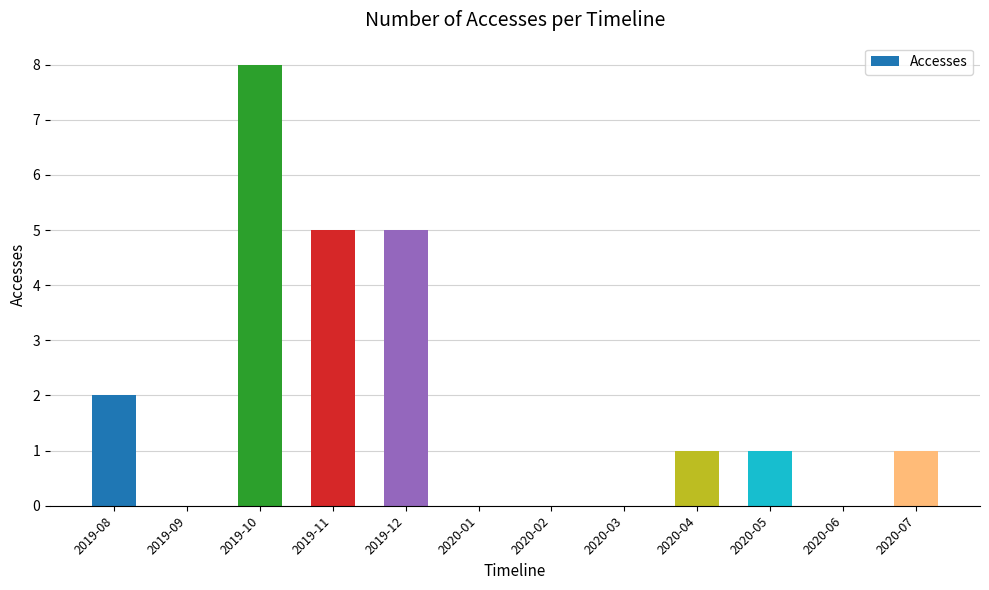

Reading left to right, list all the values displayed in this chart.

2	0	8	5	5	0	0	0	1	1	0	1